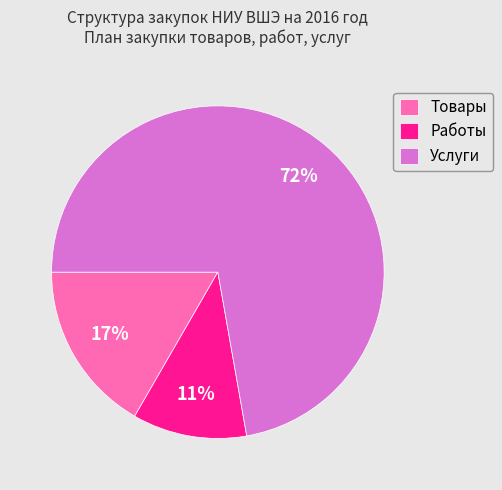

How many segments does this pie chart have?

3